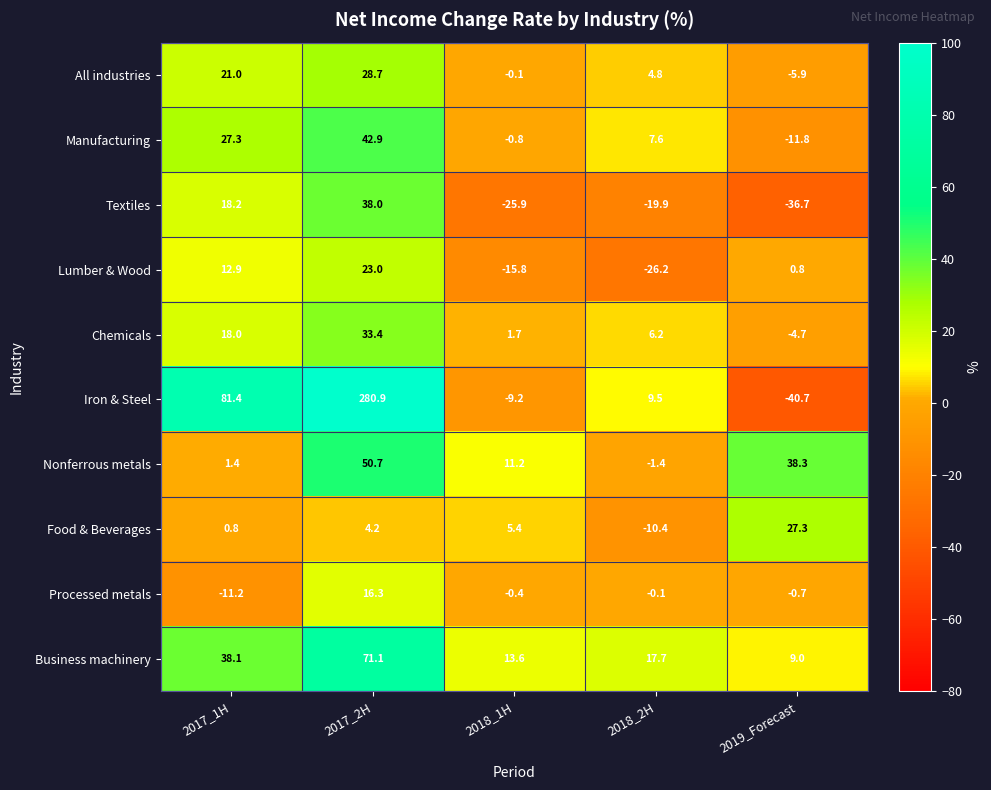

What is the difference between the highest and lowest values at 2017_1H?

92.6